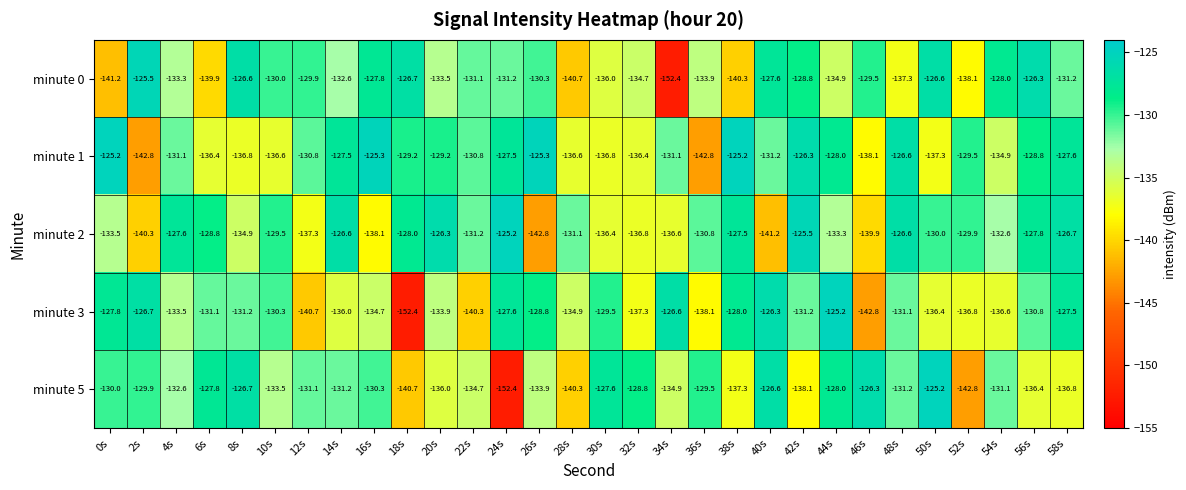

What is the smallest value displayed?

-152.4